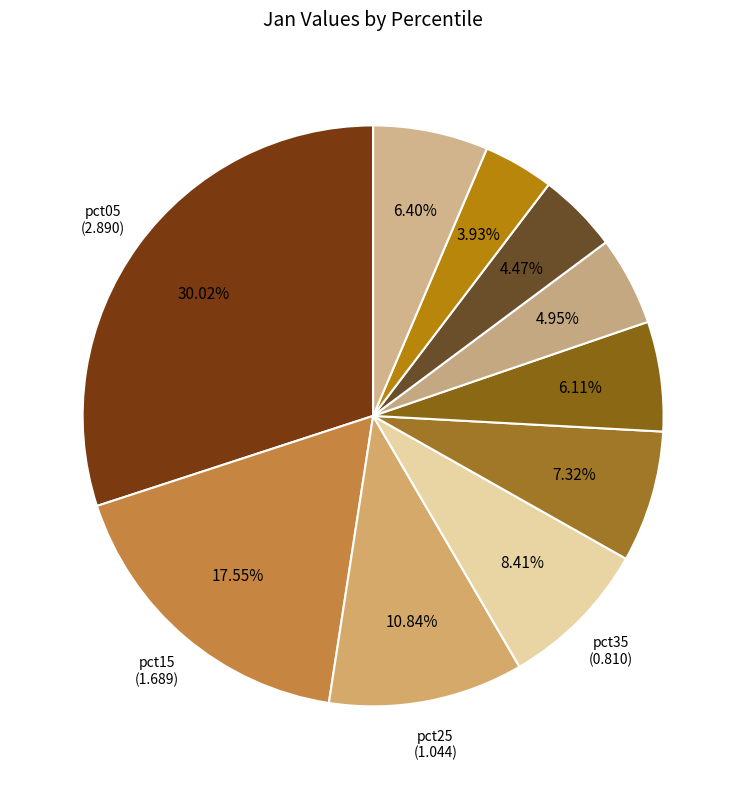

Is there any slice that represents more than half of the pie?

No